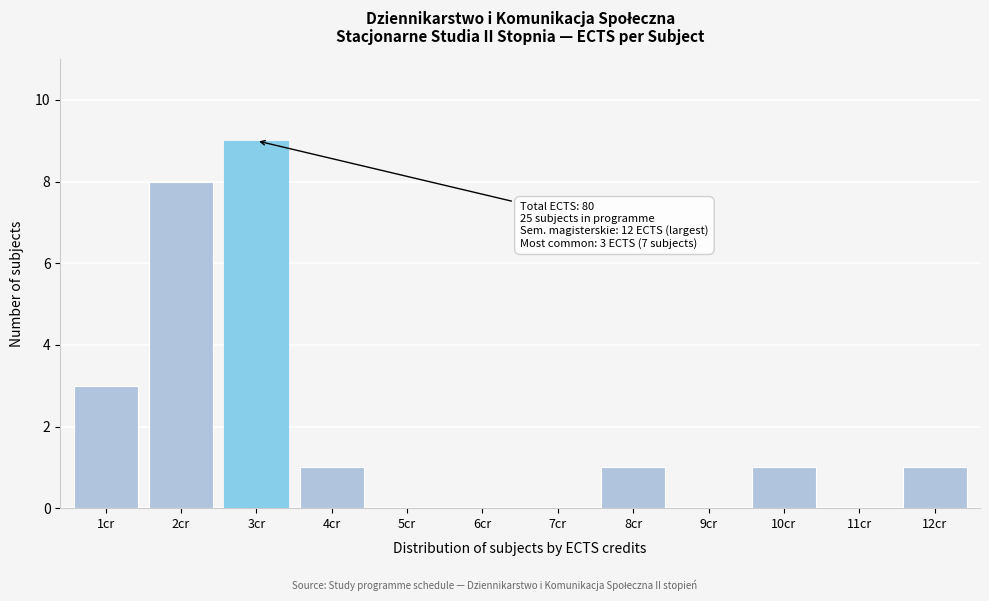

Reading left to right, transcribe all the data shown in this chart.

1cr=3	2cr=8	3cr=9	4cr=1	5cr=0	6cr=0	7cr=0	8cr=1	9cr=0	10cr=1	11cr=0	12cr=1